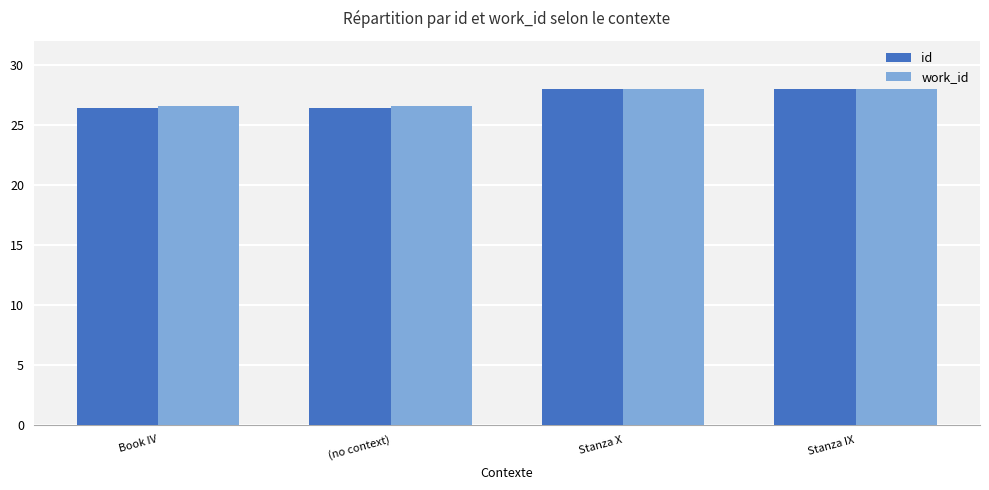

What is the maximum value shown in the chart?

28.0